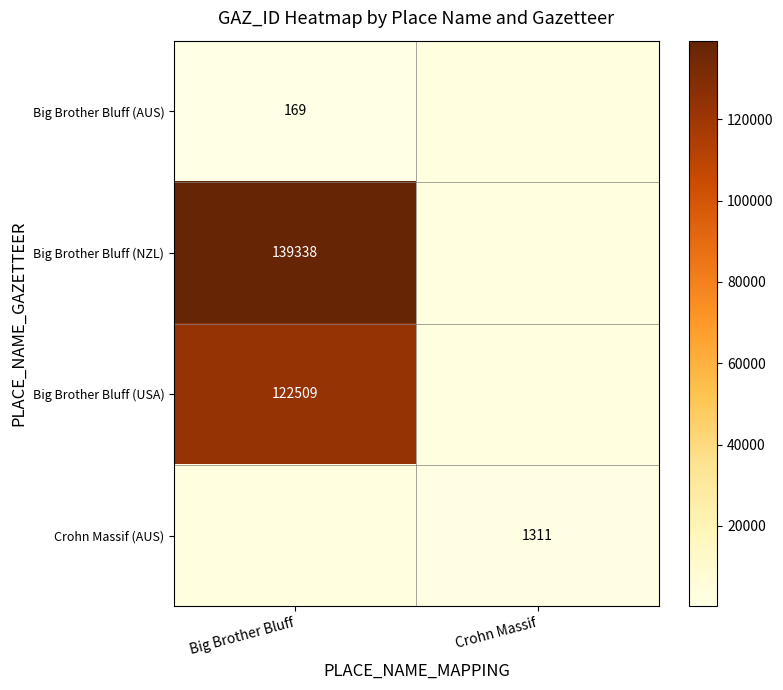

True or false: Big Brother Bluff (AUS) has a value of 37 at Big Brother Bluff.

False